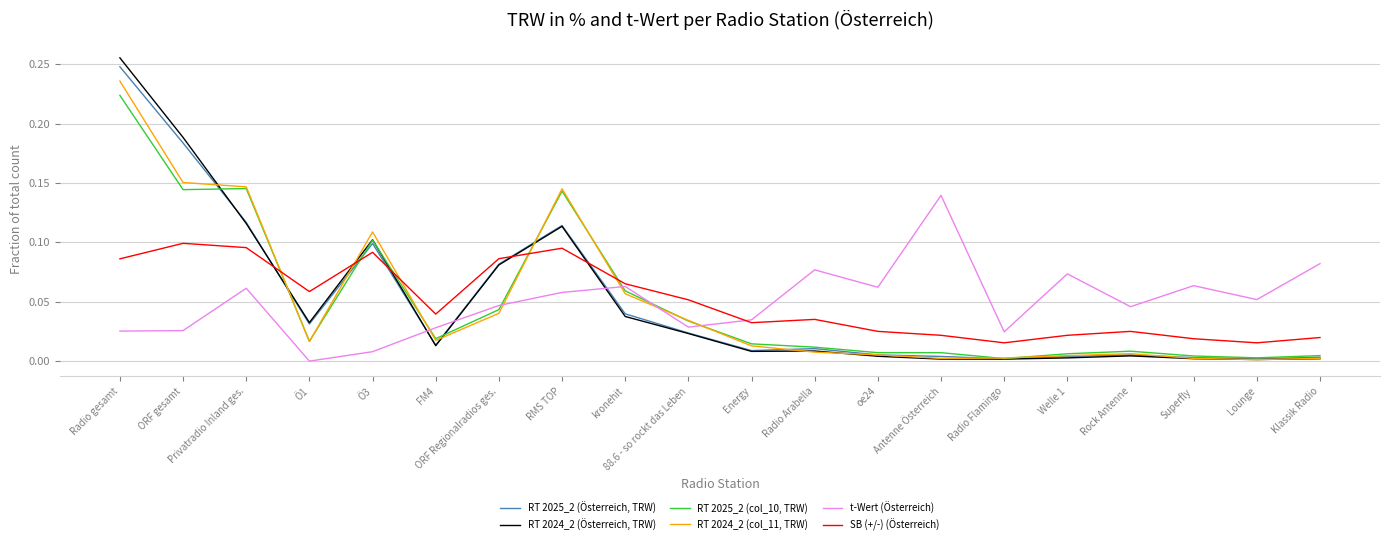

Is it true that t-Wert (Österreich) equals 0.1 at kronehit?

True